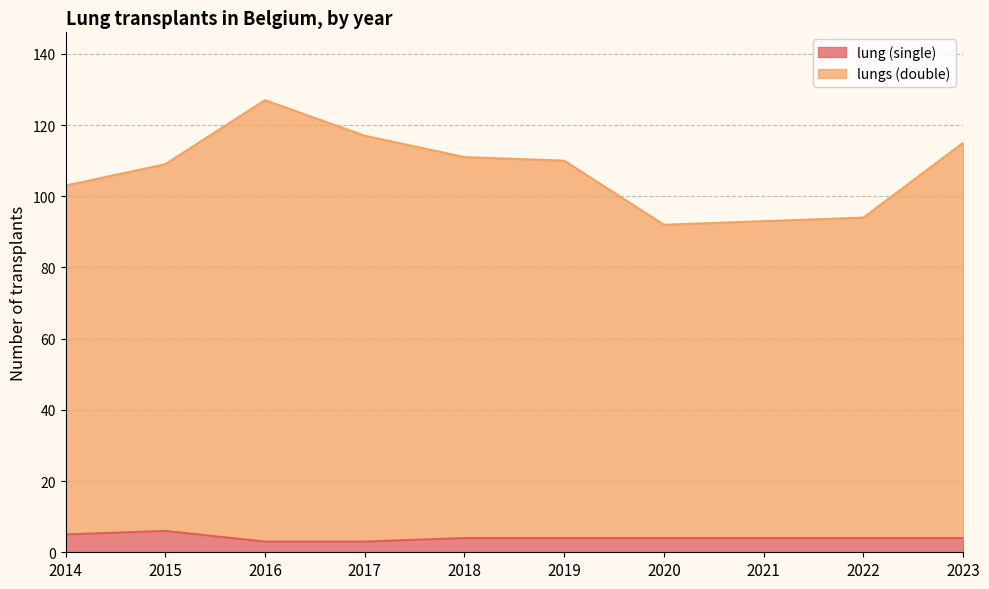

What is the difference between the maximum and second lowest values in the lung (single) series?

3